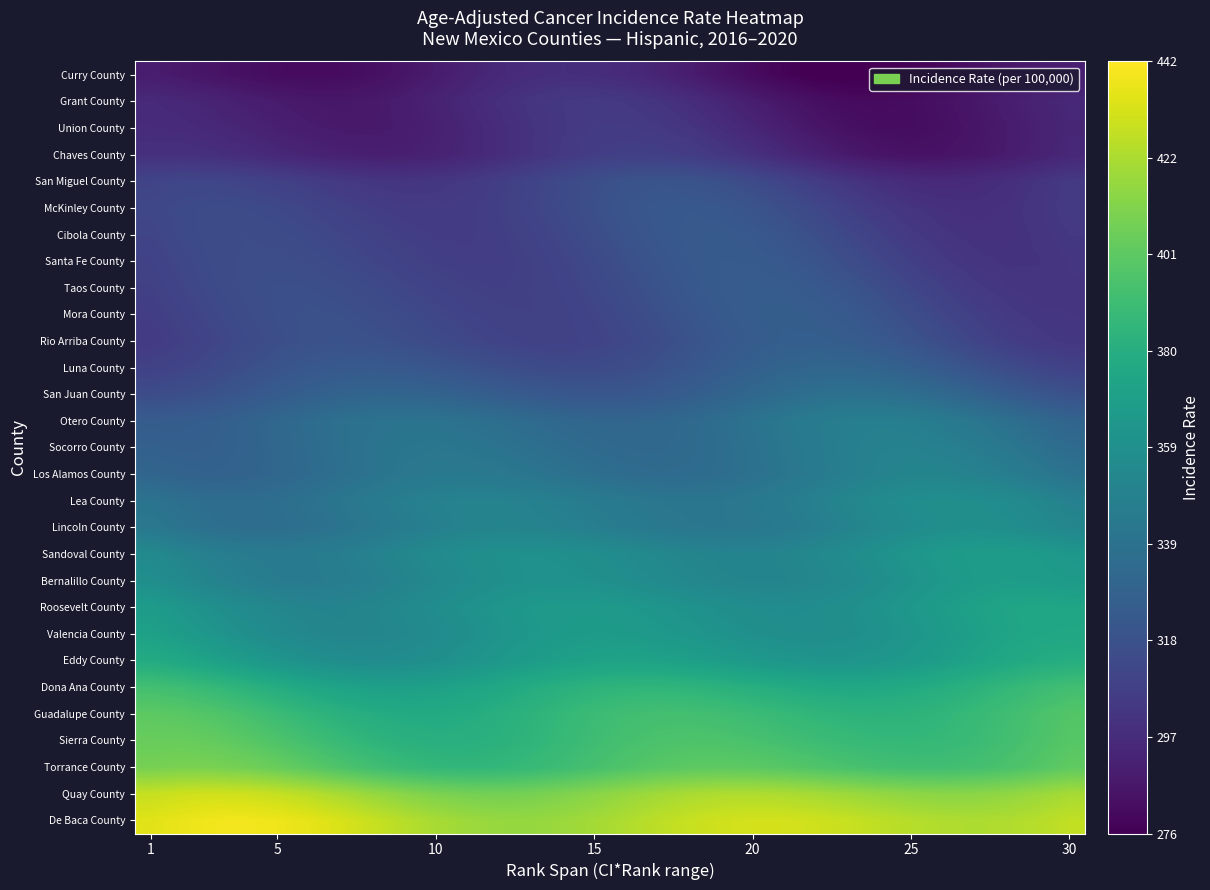

Reading left to right, what are all the values shown in this chart?

De Baca County: 434.8	437.5	439.1	439.5	438.5	436.1	432.6	428.6	424.4	420.8	418.0	416.5	416.3	417.5	419.7	422.6	425.6	428.4	430.4	431.4	431.3	430.3	428.4	426.2	424.2	422.7	422.1	422.6	424.3	426.9
Quay County: 428.2	430.1	430.8	430.1	428.1	424.9	420.9	416.8	412.9	409.9	408.0	407.5	408.4	410.4	413.1	416.2	419.1	421.3	422.6	422.8	421.9	420.2	418.1	416.0	414.3	413.4	413.7	415.1	417.5	420.6
Torrance County: 408.1	409.2	408.9	407.1	404.2	400.4	396.2	392.2	388.9	386.8	385.9	386.4	388.2	390.8	393.8	396.8	399.2	400.8	401.2	400.6	399.1	397.0	394.9	393.0	392.0	391.9	393.0	395.2	398.1	401.5
Sierra County: 404.0	404.0	402.6	399.9	396.3	392.1	388.1	384.6	382.1	380.9	381.1	382.5	385.0	388.0	391.0	393.6	395.4	396.1	395.8	394.4	392.5	390.3	388.3	387.0	386.7	387.5	389.4	392.2	395.5	398.8
Guadalupe County: 400.8	399.8	397.4	393.9	389.9	385.7	382.1	379.3	377.8	377.6	378.8	381.0	383.9	386.9	389.7	391.7	392.7	392.6	391.6	389.7	387.5	385.5	384.0	383.4	383.9	385.6	388.2	391.4	394.7	397.7
Dona Ana County: 392.7	390.7	387.5	383.5	379.4	375.5	372.5	370.6	370.1	371.0	373.0	375.7	378.8	381.7	383.9	385.2	385.4	384.5	382.8	380.7	378.6	376.9	376.0	376.3	377.7	380.1	383.2	386.5	389.7	392.0
Eddy County: 378.0	375.1	371.3	367.1	363.1	359.8	357.7	356.8	357.3	359.1	361.7	364.7	367.7	370.1	371.7	372.1	371.5	370.0	367.9	365.8	363.9	362.9	362.8	363.9	366.1	369.0	372.4	375.6	378.2	379.8
Valencia County: 371.0	367.4	363.2	359.2	355.7	353.2	352.0	352.2	353.6	356.1	359.1	362.1	364.7	366.5	367.2	366.9	365.5	363.6	361.4	359.4	358.1	357.8	358.6	360.5	363.3	366.6	369.9	372.8	374.6	375.2
Roosevelt County: 367.4	363.4	359.2	355.6	352.8	351.3	351.1	352.3	354.5	357.4	360.4	363.2	365.2	366.2	366.1	365.1	363.2	361.0	359.0	357.5	356.9	357.4	359.1	361.7	364.9	368.2	371.2	373.4	374.3	373.9
Bernalillo County: 358.6	354.5	350.6	347.6	345.7	345.2	346.1	348.1	350.8	353.9	356.8	359.0	360.3	360.5	359.6	357.9	355.8	353.7	352.0	351.1	351.4	352.8	355.2	358.3	361.6	364.8	367.1	368.4	368.3	366.8
Sandoval County: 355.1	351.1	347.8	345.7	344.8	345.3	347.1	349.7	352.7	355.7	358.1	359.7	360.1	359.5	358.0	355.9	353.8	351.9	350.9	350.8	351.9	354.1	357.0	360.4	363.6	366.2	367.8	368.1	366.9	364.4
Lincoln County: 343.0	339.5	337.0	335.8	336.0	337.4	339.9	342.9	345.9	348.5	350.3	351.0	350.7	349.3	347.4	345.2	343.2	341.9	341.6	342.4	344.3	347.1	350.4	353.7	356.6	358.4	359.0	358.2	356.0	352.8
Lea County: 339.8	337.0	335.5	335.3	336.5	338.7	341.6	344.6	347.4	349.4	350.4	350.3	349.3	347.4	345.2	343.2	341.7	341.1	341.6	343.3	345.9	349.1	352.4	355.4	357.6	358.5	358.1	356.2	353.2	349.3
Los Alamos County: 330.6	328.7	328.2	329.1	331.1	333.8	336.9	339.8	342.0	343.3	343.5	342.6	340.9	338.8	336.7	335.0	334.1	334.4	335.8	338.2	341.3	344.6	347.8	350.1	351.4	351.3	349.8	347.0	343.3	339.2
Socorro County: 327.3	326.4	326.9	328.7	331.3	334.3	337.3	339.7	341.3	341.7	341.1	339.6	337.5	335.4	333.5	332.5	332.4	333.5	335.7	338.6	342.0	345.2	347.8	349.4	349.7	348.5	346.0	342.5	338.4	334.3
Otero County: 324.7	324.9	326.3	328.8	331.8	334.8	337.4	339.2	339.9	339.6	338.2	336.3	334.1	332.1	330.8	330.5	331.3	333.2	336.0	339.3	342.6	345.5	347.3	347.9	347.1	344.9	341.7	337.7	333.5	329.7
San Juan County: 314.9	316.1	318.3	321.2	324.2	327.0	329.0	330.0	329.9	328.9	327.0	324.8	322.8	321.3	320.7	321.2	322.9	325.5	328.7	332.0	335.0	337.2	338.1	337.7	335.8	332.8	328.9	324.7	320.8	317.6
Luna County: 308.5	310.5	313.2	316.3	319.2	321.4	322.7	322.9	322.0	320.3	318.2	316.1	314.4	313.5	313.8	315.2	317.6	320.7	324.0	327.2	329.5	330.8	330.7	329.2	326.4	322.7	318.6	314.5	311.1	308.7
Rio Arriba County: 305.0	307.6	310.6	313.6	316.0	317.6	318.0	317.4	315.9	313.8	311.7	309.8	308.8	308.7	309.8	312.0	314.9	318.3	321.5	324.1	325.7	326.0	324.8	322.3	318.8	314.7	310.6	307.0	304.3	302.9
Mora County: 306.3	309.3	312.3	314.9	316.7	317.4	317.1	315.7	313.8	311.6	309.6	308.3	308.0	308.8	310.7	313.5	316.8	320.1	323.0	324.8	325.4	324.6	322.4	319.2	315.2	311.0	307.2	304.3	302.5	302.1
Taos County: 307.8	310.8	313.6	315.6	316.6	316.5	315.5	313.6	311.4	309.4	307.9	307.3	307.8	309.5	312.1	315.3	318.6	321.6	323.8	324.7	324.3	322.4	319.4	315.5	311.3	307.4	304.2	302.1	301.4	302.0
Santa Fe County: 309.1	312.0	314.2	315.5	315.7	314.8	313.1	311.0	308.9	307.2	306.3	306.6	308.0	310.4	313.5	316.8	320.0	322.3	323.6	323.5	322.0	319.2	315.5	311.4	307.3	303.9	301.5	300.5	300.8	302.3
Cibola County: 310.7	313.1	314.7	315.1	314.5	313.0	310.9	308.8	306.9	305.9	305.8	306.9	309.1	312.0	315.4	318.6	321.2	322.8	323.1	321.9	319.4	315.9	311.8	307.7	304.1	301.4	300.0	300.0	301.2	303.5
McKinley County: 311.7	313.5	314.2	313.9	312.5	310.6	308.4	306.4	305.1	304.8	305.6	307.5	310.3	313.6	316.9	319.8	321.6	322.2	321.4	319.2	316.0	312.0	307.8	304.0	301.1	299.3	298.9	299.9	302.0	304.8
San Miguel County: 310.2	311.2	311.1	310.1	308.2	306.0	304.0	302.5	301.9	302.4	304.1	306.7	309.9	313.2	316.2	318.4	319.3	318.9	317.0	314.0	310.1	305.9	302.0	298.8	296.7	296.0	296.6	298.5	301.1	304.2
Chaves County: 299.4	299.6	298.7	297.0	294.9	292.8	291.1	290.2	290.5	291.9	294.3	297.4	300.7	303.9	306.2	307.5	307.4	305.9	303.1	299.4	295.3	291.2	287.8	285.4	284.4	284.7	286.2	288.7	291.7	294.7
Union County: 297.1	296.5	295.0	292.9	290.8	288.9	287.9	287.8	288.9	291.1	294.0	297.4	300.6	303.2	304.8	305.1	303.9	301.4	297.9	293.8	289.7	286.1	283.4	282.0	282.0	283.2	285.5	288.4	291.5	294.2
Grant County: 295.8	294.4	292.5	290.3	288.3	287.0	286.7	287.5	289.4	292.2	295.5	298.8	301.7	303.5	304.1	303.3	301.1	297.9	293.9	289.7	285.9	283.0	281.2	280.8	281.8	283.9	286.7	289.7	292.6	294.7
Curry County: 289.1	287.2	285.0	283.0	281.5	280.9	281.4	283.1	285.7	288.9	292.2	295.2	297.4	298.3	297.9	296.0	293.0	289.1	284.9	281.0	277.8	275.7	275.0	275.6	277.5	280.1	283.2	286.1	288.5	289.9